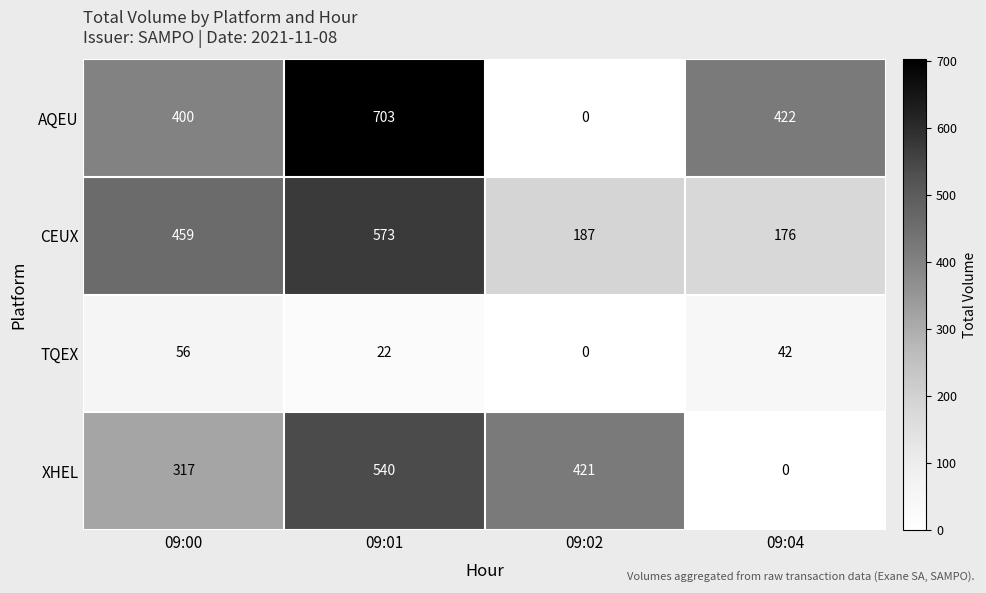

What is the difference between the highest and lowest values at 09:00?

403